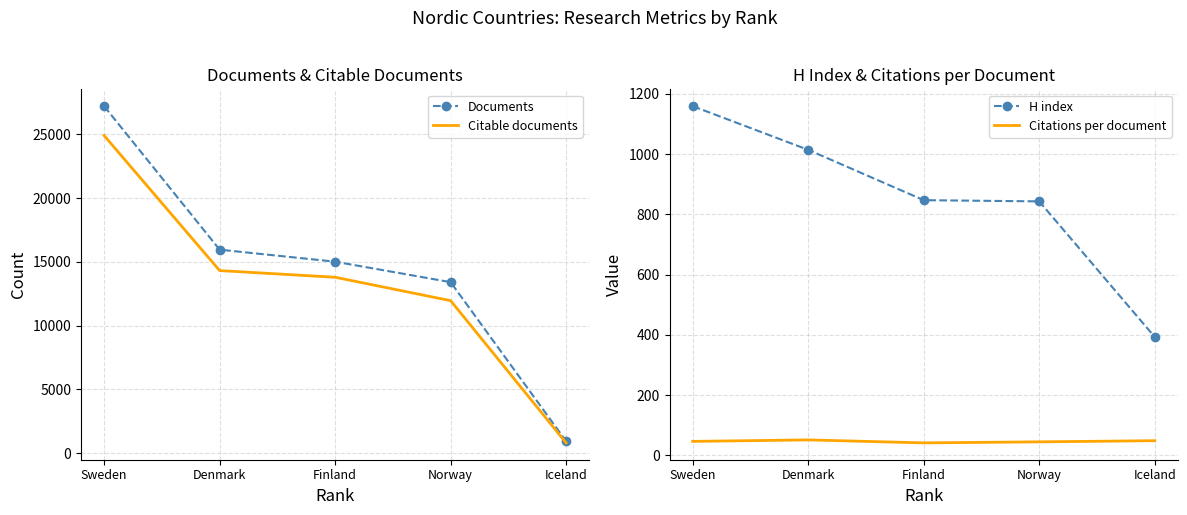

What is the maximum value for H index?

1159.0